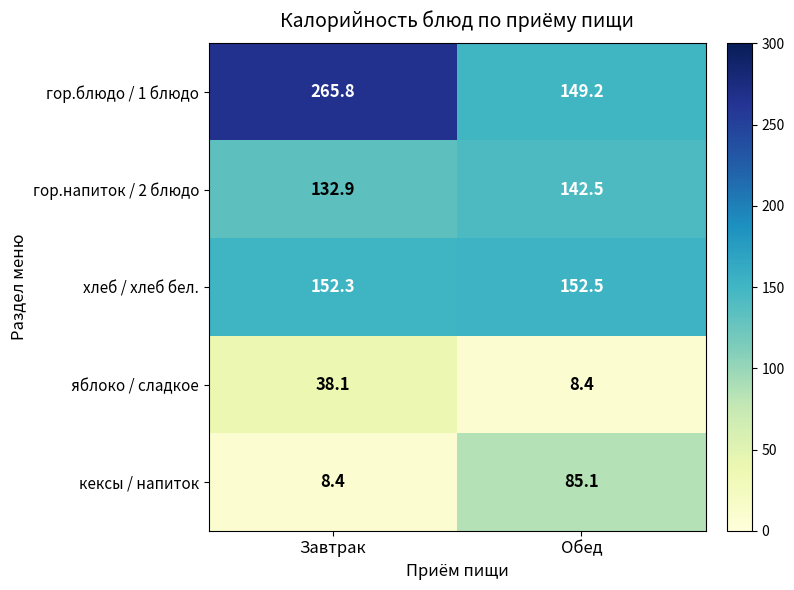

What is the maximum value for кексы / напиток?

85.1